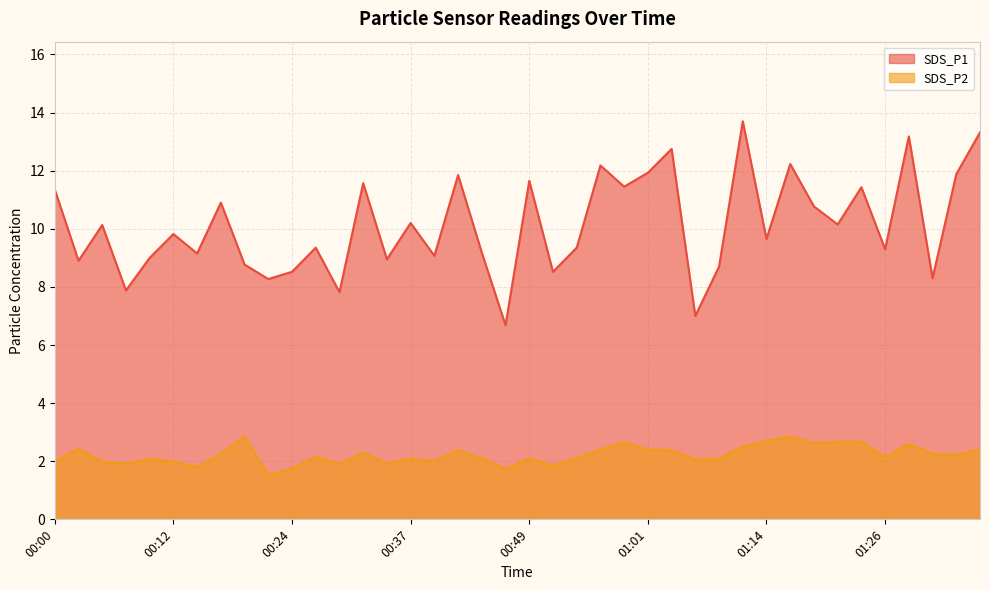

What is the spread (max minus min) of values at 00:12?

7.8